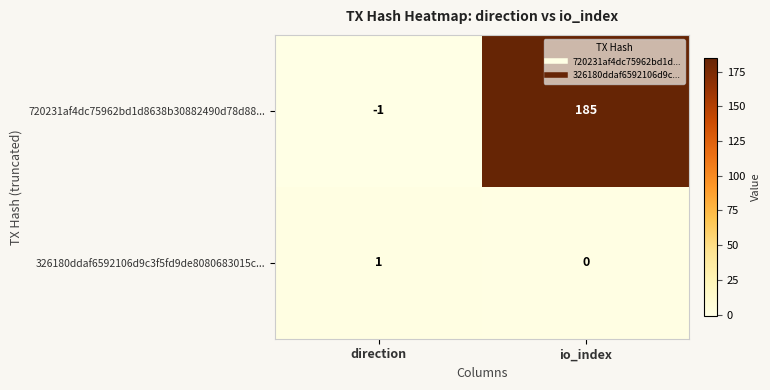

The value of 326180ddaf6592106d9c3f5fd9de8080683015c... at io_index is -1. True or false?

False